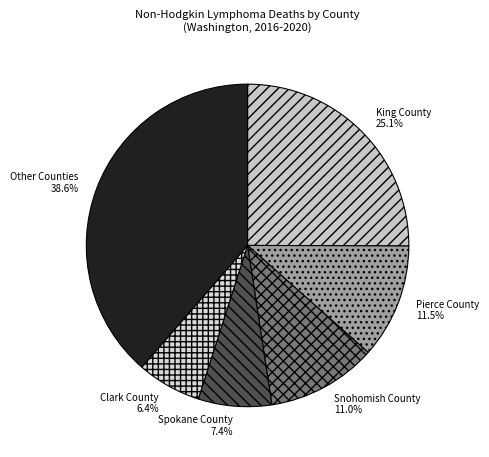

Between Snohomish County and Clark County, which is larger?

Snohomish County